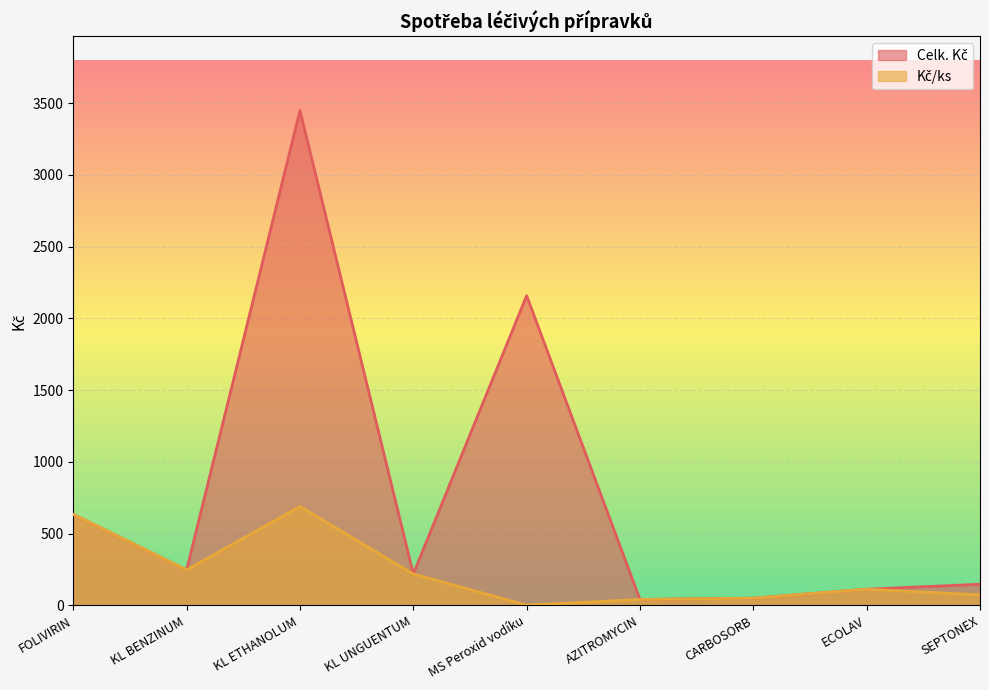

What is the label of the 1st point from the right?

SEPTONEX